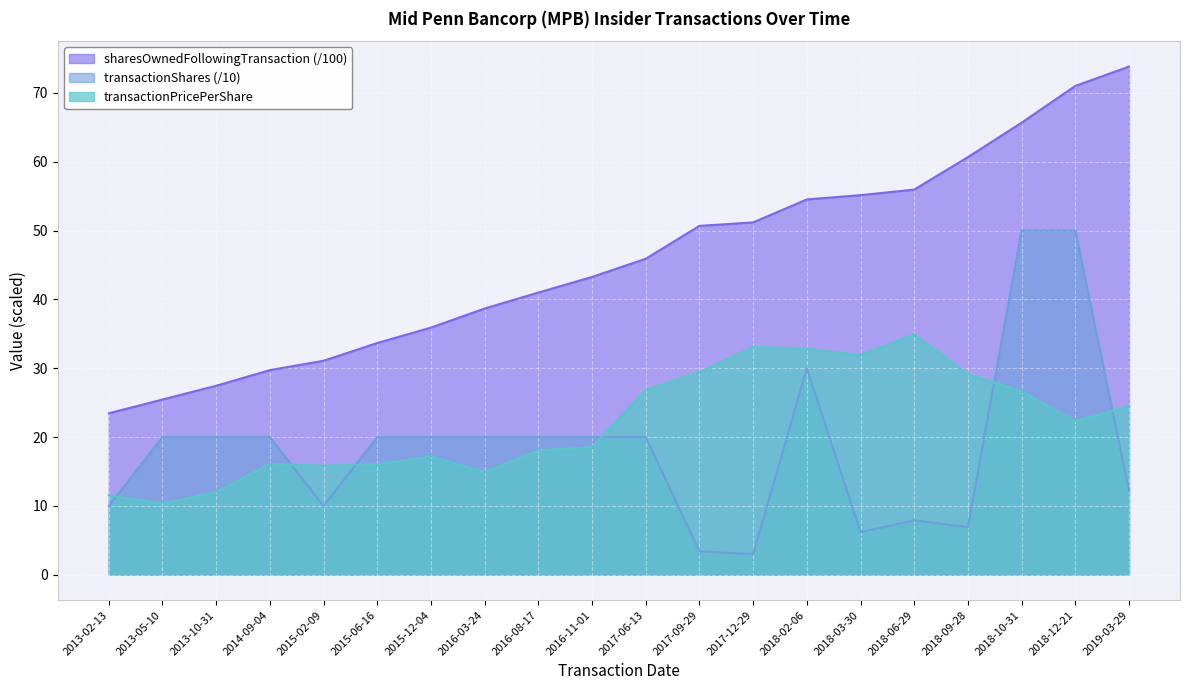

The sharesOwnedFollowingTransaction series shows 29.7 at 2014-09-04. True or false?

True